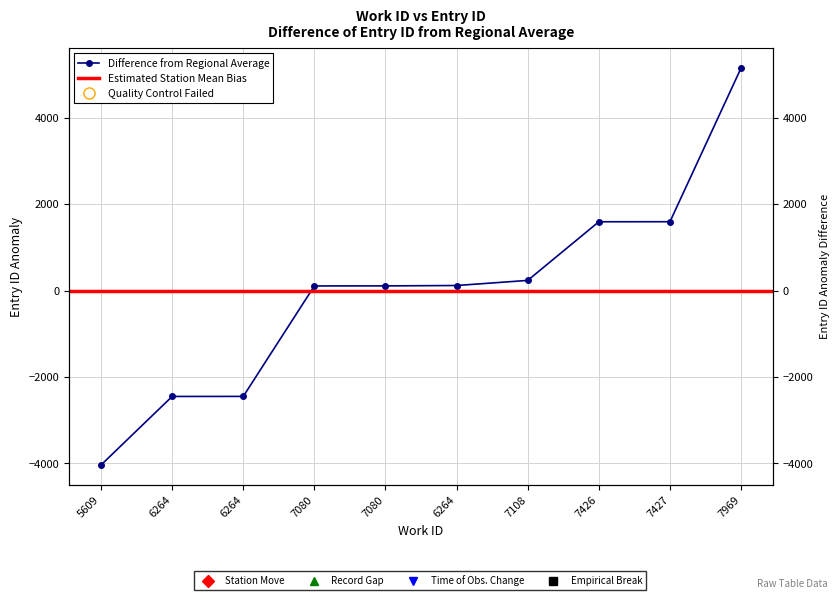

What is the value of the 8th point from the left?

1596.5